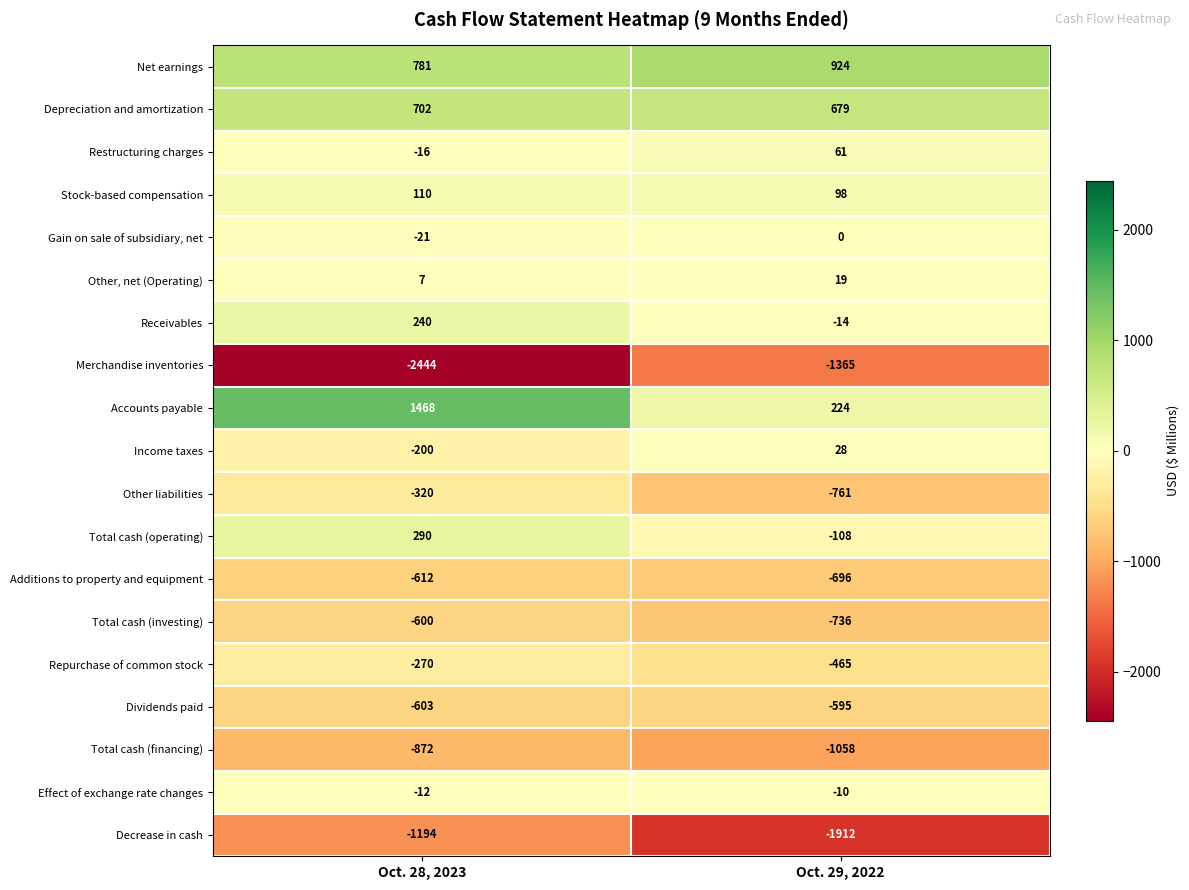

What is the minimum value shown in the chart?

-2444